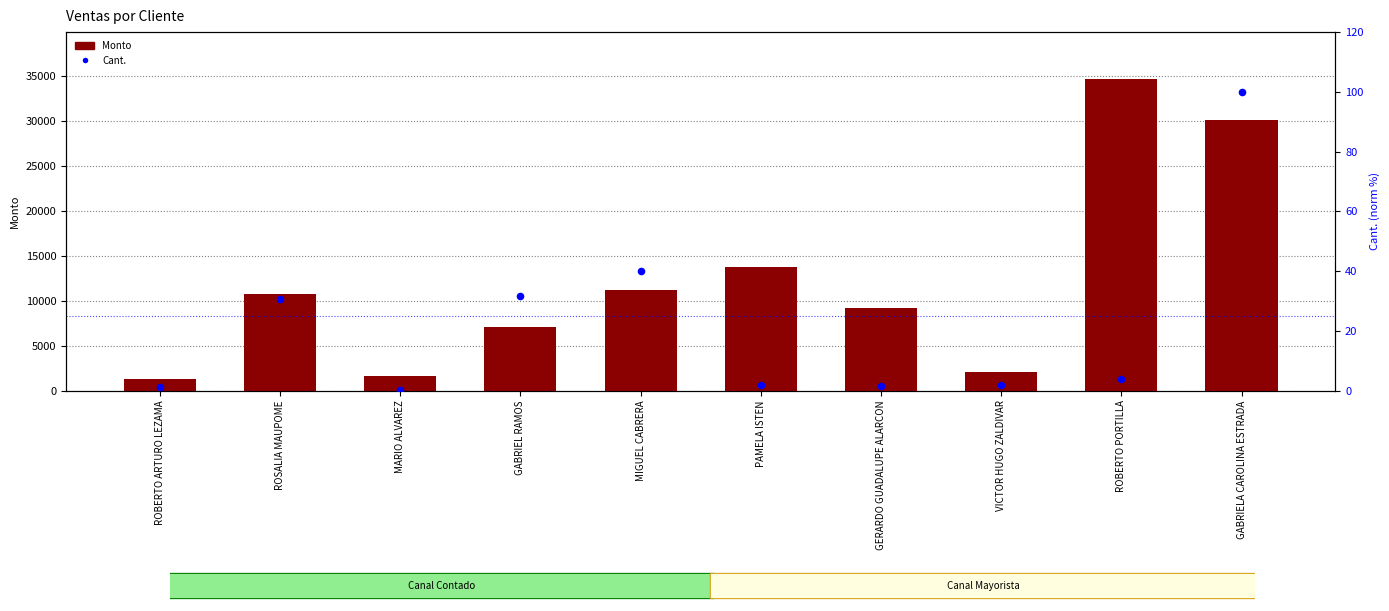

What is the total value across all series at GERARDO GUADALUPE ALARCON?

9164.8